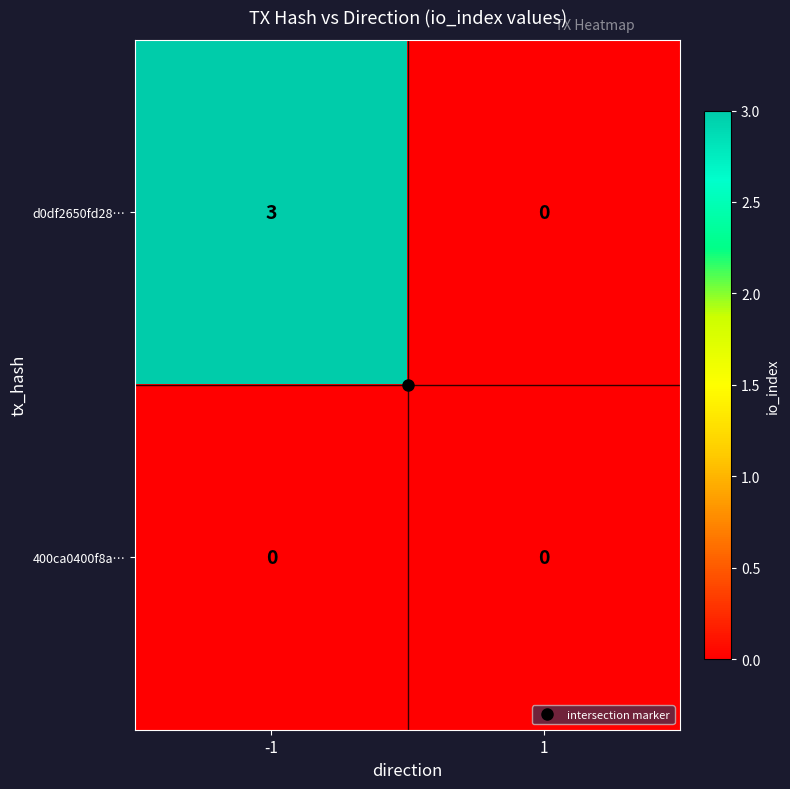

List the series in order of their peak value, lowest first.

400ca0400f8a…, d0df2650fd28…